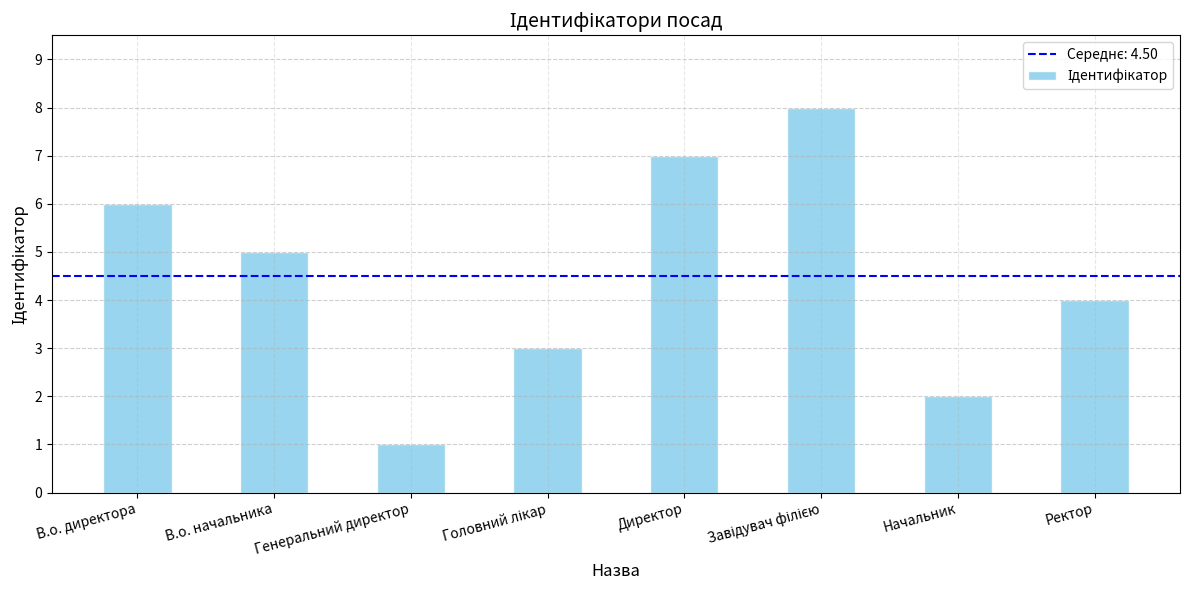

Between Генеральний директор and Директор, which is larger?

Директор